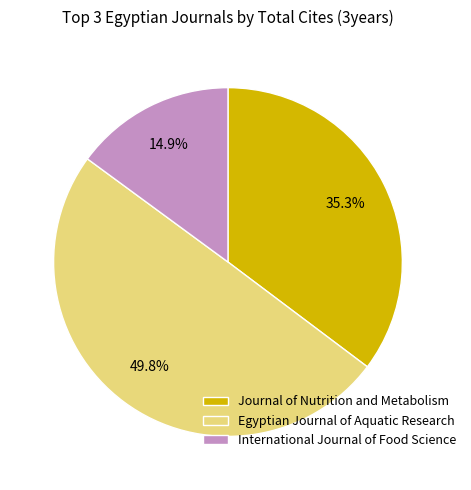

What percentage is the Journal of Nutrition and Metabolism slice, to the nearest percent?

35%